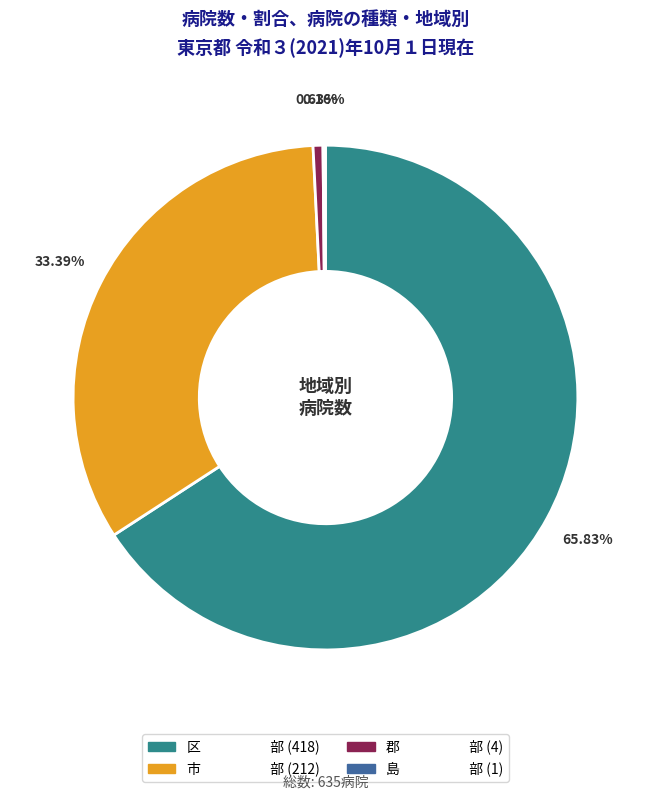

Which slice is the largest?

区 部